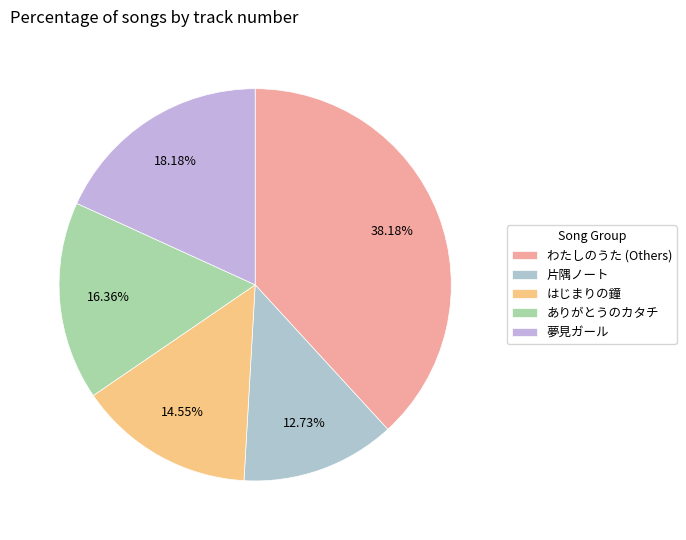

The 片隅ノート slice represents 2% of the pie. True or false?

False